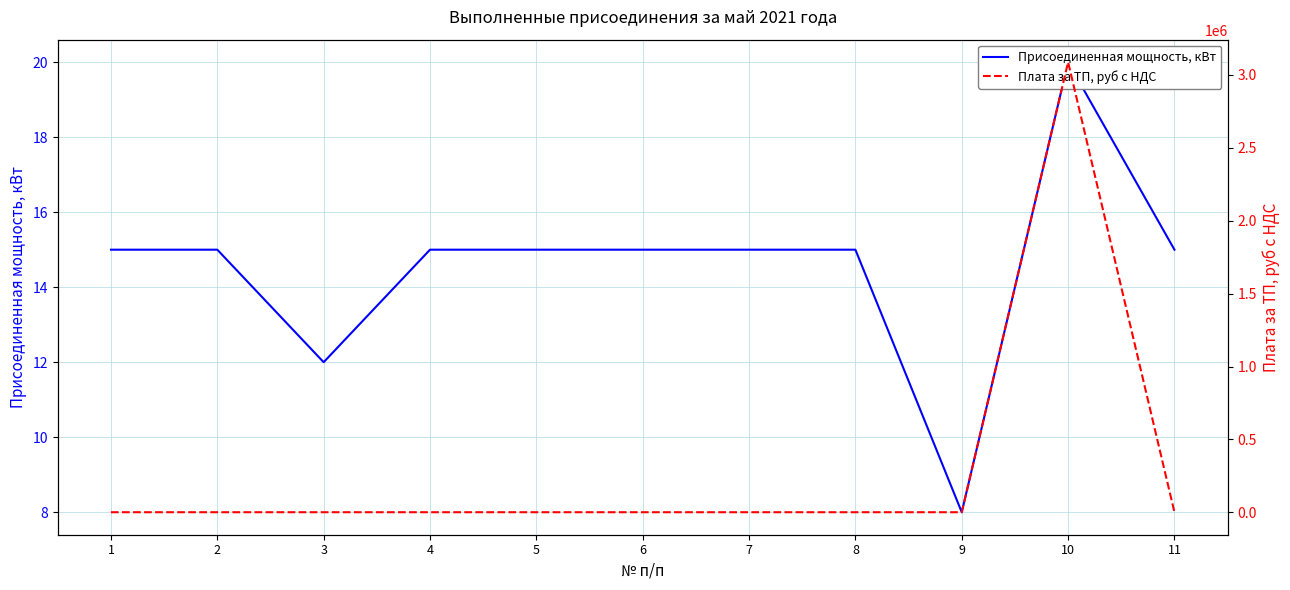

What is the spread (max minus min) of values at 9?

542.0